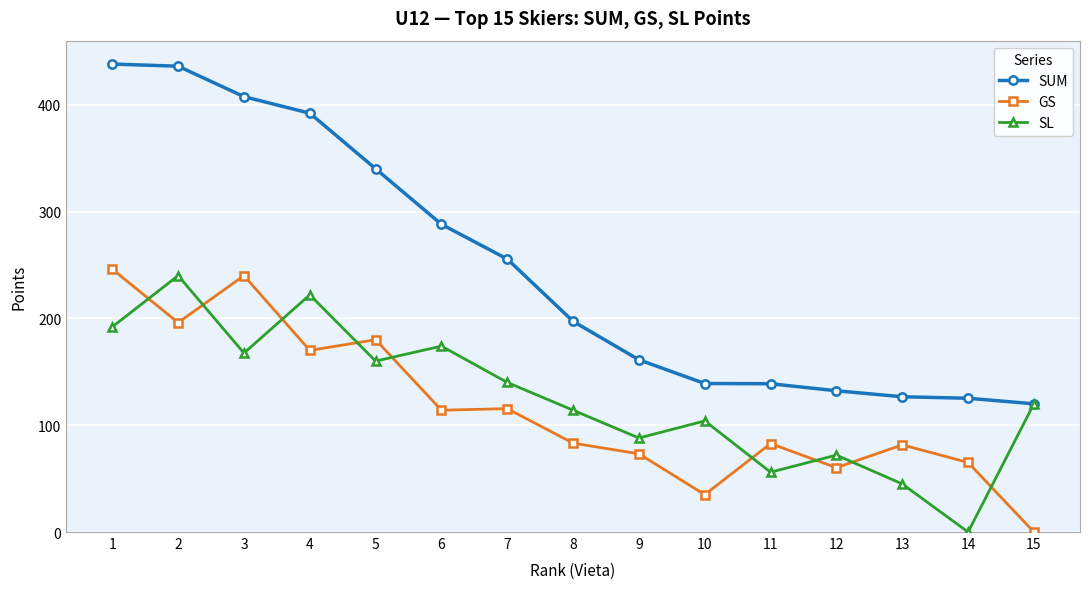

Is the value of SL at 5 greater than the value of SUM at 5?

No